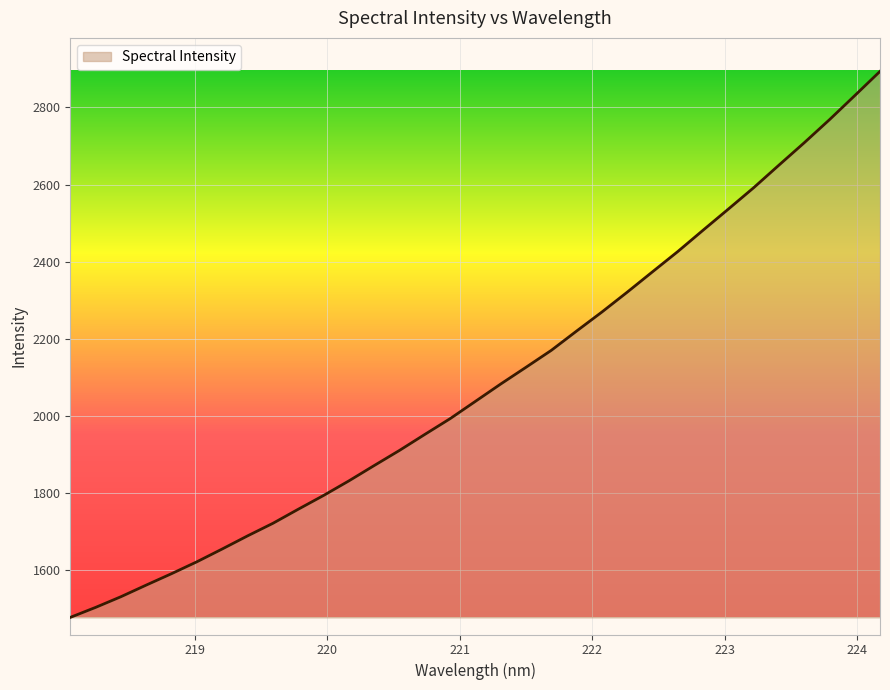

What is the greatest value displayed?

2893.2